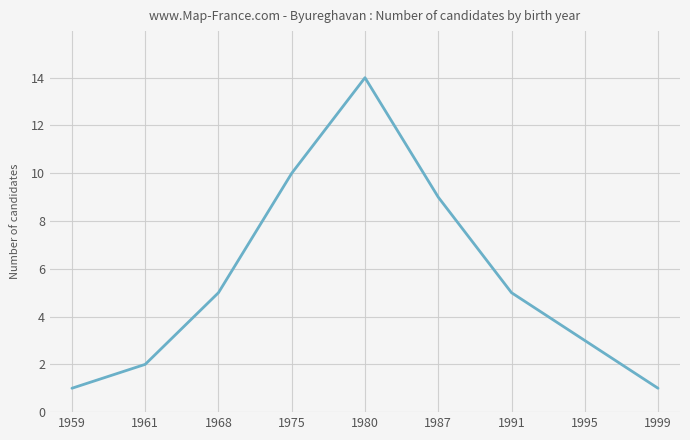

The value at 1999 is 2. True or false?

False